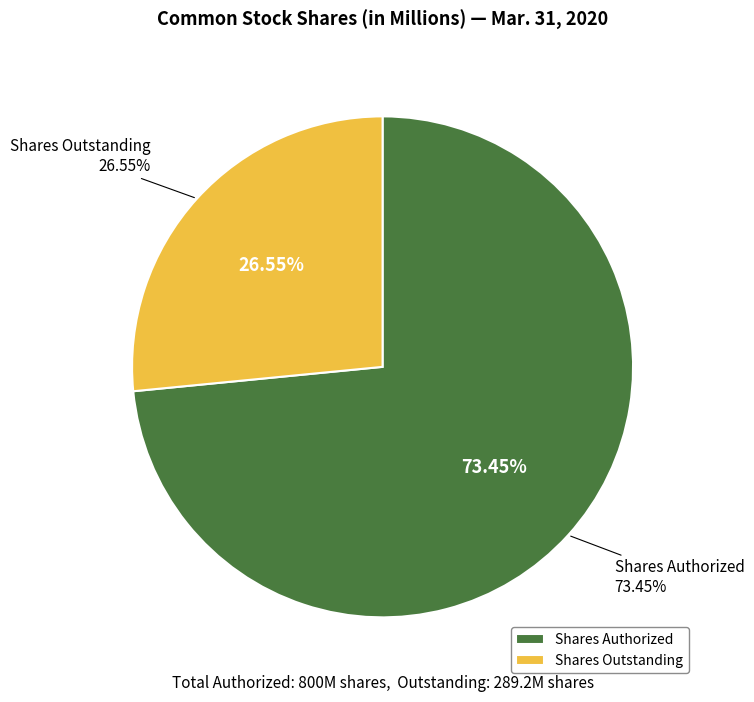

Approximately how many times larger is the value at Common stock, shares authorized compared to Common stock, shares outstanding?

2.8